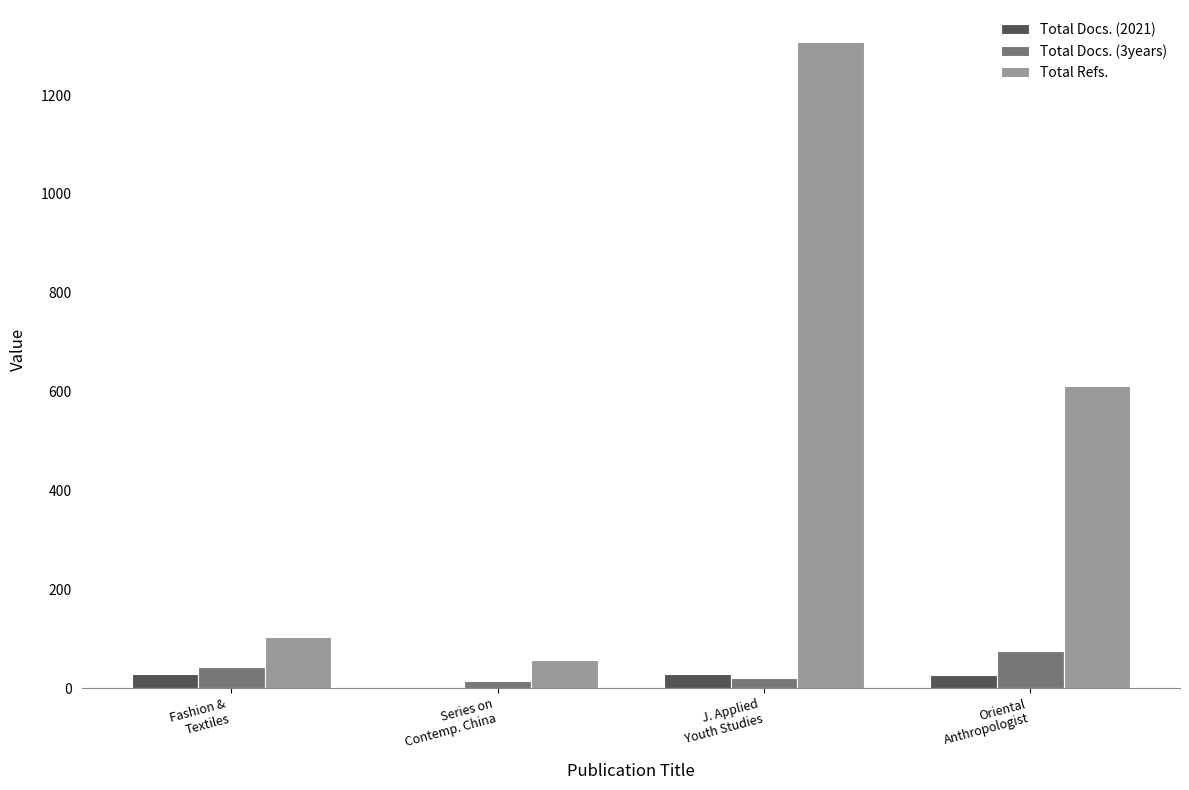

Which series has the largest total across all categories?

Total Refs.